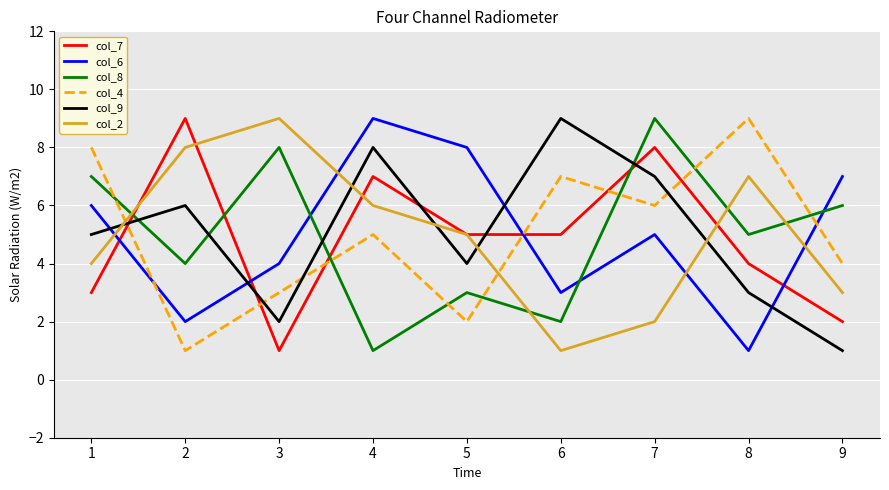

What is the sum of the col_4 values at 2 and 4?

6